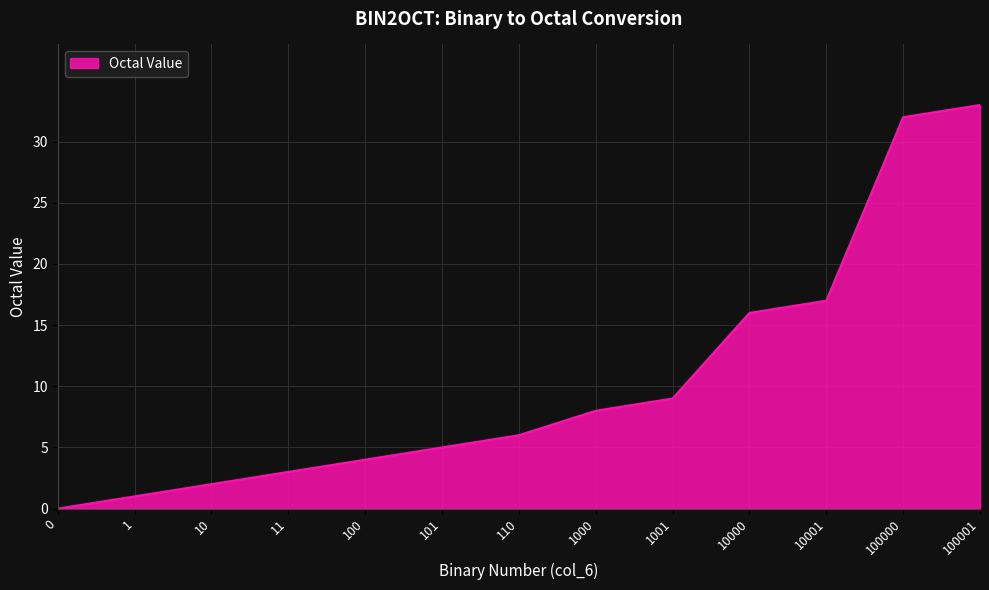

What value does the data have at 101?

5